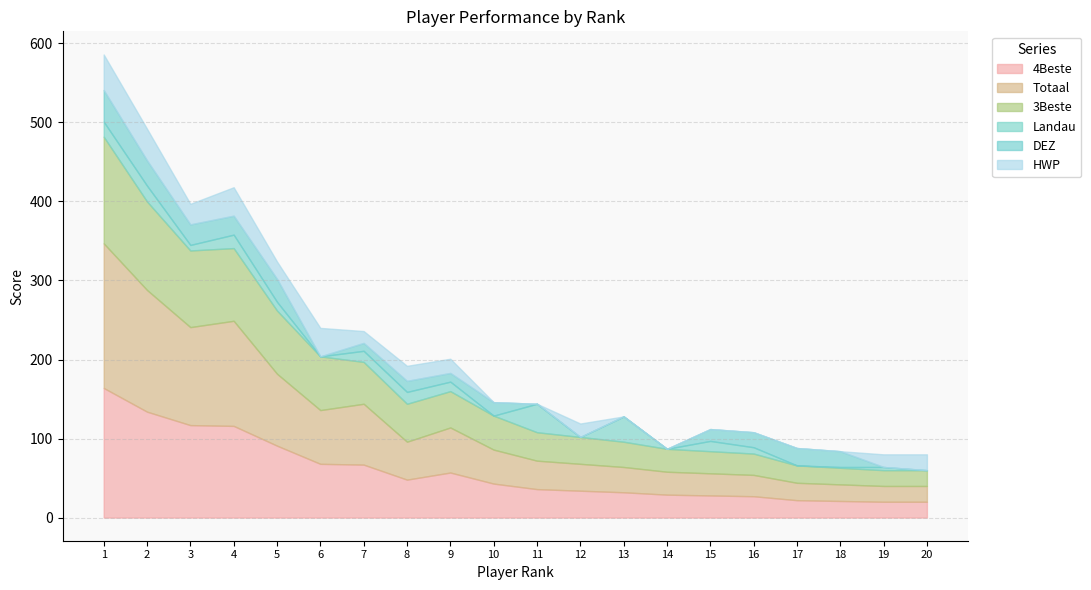

What is the difference between the maximum and minimum values in the Totaal series?

163